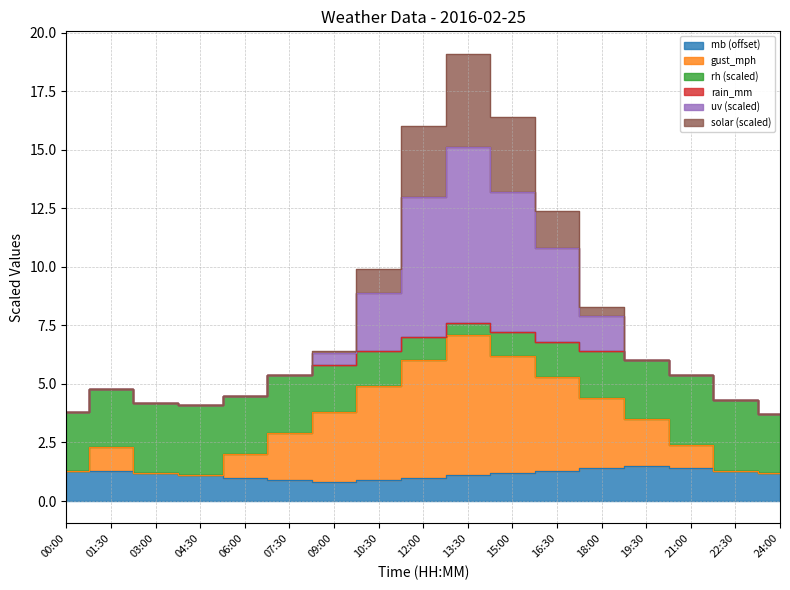

True or false: gust_mph has a value of 1.2 at 24:00.

True